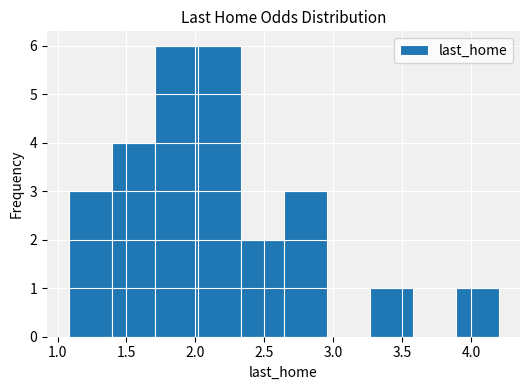

What is the height of the bar covering 1.40 to 1.70 on the x-axis? Neither the bar edges nor the heights are printed on the chart, so give them approximately, as read against the axes.

4